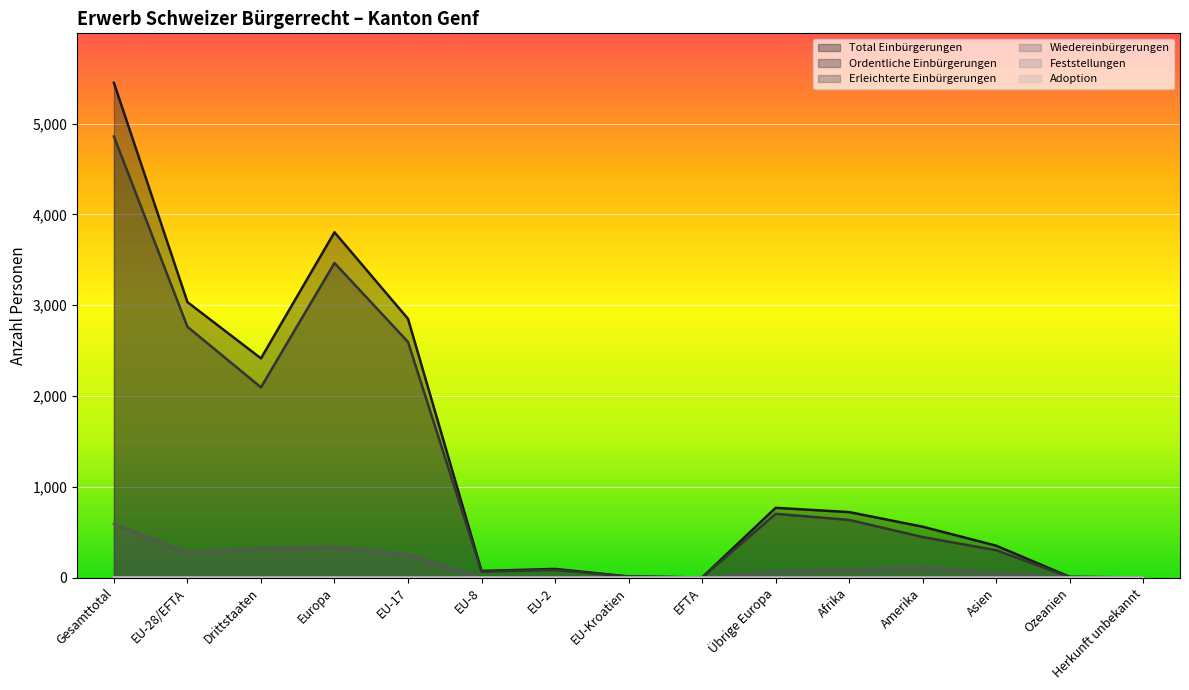

What is the sum of all Ordentliche Einbürgerungen values?

18043